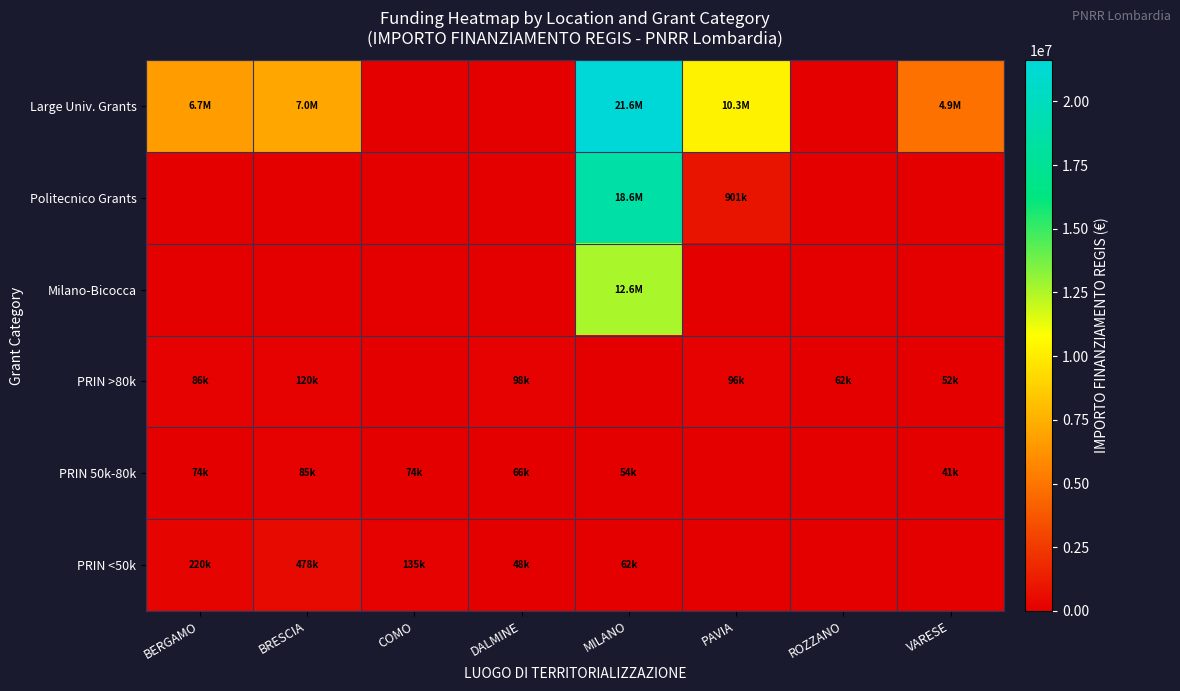

How many categories are shown in the chart?

8